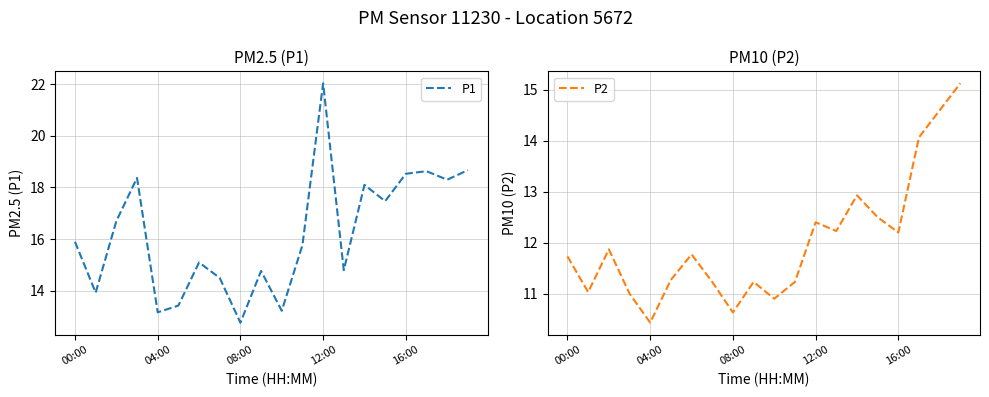

Does the chart have visible grid lines?

Yes